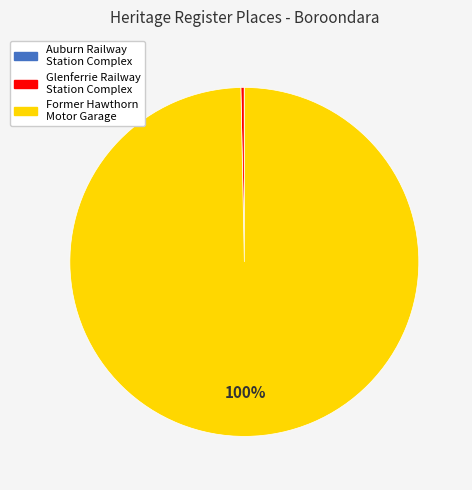

What percentage is the Former Hawthorn Motor Garage slice, to the nearest percent?

100%